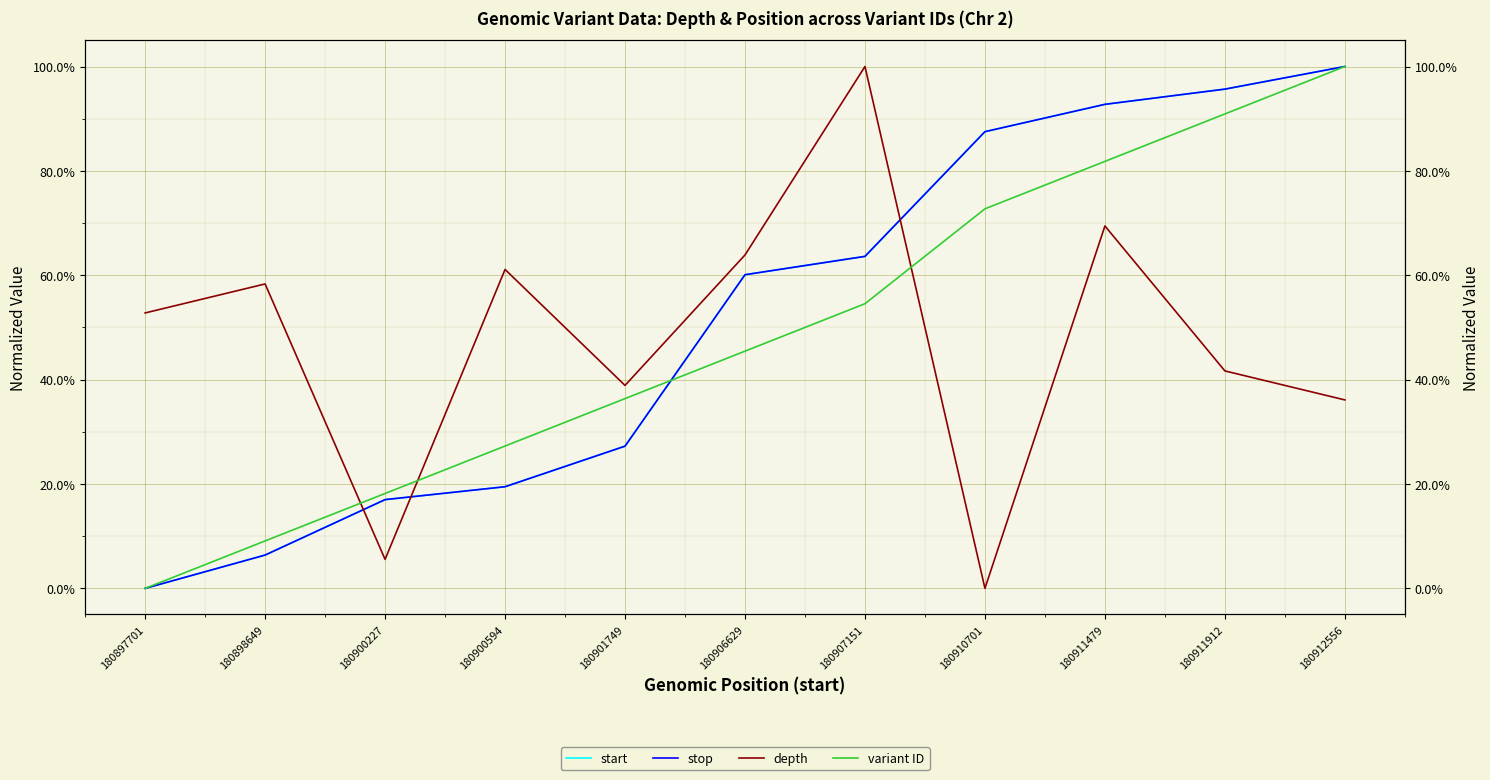

Where is start nearest to the value 0?

180897701